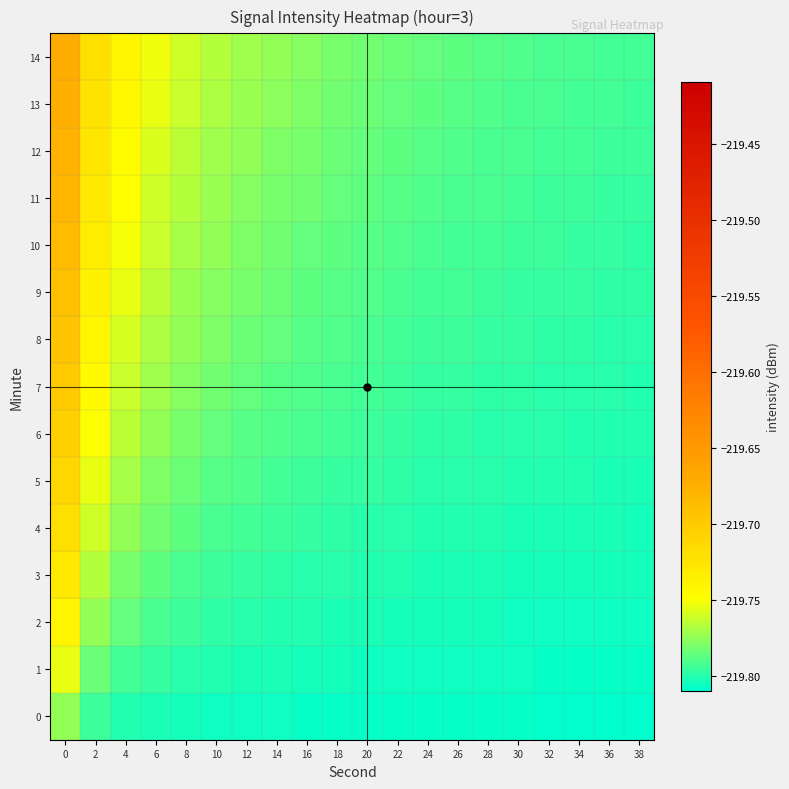

Reading left to right, list all the values displayed in this chart.

0: 0=-219.8	2=-219.8	4=-219.8	6=-219.8	8=-219.8	10=-219.8	12=-219.8	14=-219.8	16=-219.8	18=-219.8	20=-219.8	22=-219.8	24=-219.8	26=-219.8	28=-219.8	30=-219.8	32=-219.8	34=-219.8	36=-219.8	38=-219.8
1: 0=-219.8	2=-219.8	4=-219.8	6=-219.8	8=-219.8	10=-219.8	12=-219.8	14=-219.8	16=-219.8	18=-219.8	20=-219.8	22=-219.8	24=-219.8	26=-219.8	28=-219.8	30=-219.8	32=-219.8	34=-219.8	36=-219.8	38=-219.8
2: 0=-219.7	2=-219.8	4=-219.8	6=-219.8	8=-219.8	10=-219.8	12=-219.8	14=-219.8	16=-219.8	18=-219.8	20=-219.8	22=-219.8	24=-219.8	26=-219.8	28=-219.8	30=-219.8	32=-219.8	34=-219.8	36=-219.8	38=-219.8
3: 0=-219.7	2=-219.8	4=-219.8	6=-219.8	8=-219.8	10=-219.8	12=-219.8	14=-219.8	16=-219.8	18=-219.8	20=-219.8	22=-219.8	24=-219.8	26=-219.8	28=-219.8	30=-219.8	32=-219.8	34=-219.8	36=-219.8	38=-219.8
4: 0=-219.7	2=-219.8	4=-219.8	6=-219.8	8=-219.8	10=-219.8	12=-219.8	14=-219.8	16=-219.8	18=-219.8	20=-219.8	22=-219.8	24=-219.8	26=-219.8	28=-219.8	30=-219.8	32=-219.8	34=-219.8	36=-219.8	38=-219.8
5: 0=-219.7	2=-219.8	4=-219.8	6=-219.8	8=-219.8	10=-219.8	12=-219.8	14=-219.8	16=-219.8	18=-219.8	20=-219.8	22=-219.8	24=-219.8	26=-219.8	28=-219.8	30=-219.8	32=-219.8	34=-219.8	36=-219.8	38=-219.8
6: 0=-219.7	2=-219.7	4=-219.8	6=-219.8	8=-219.8	10=-219.8	12=-219.8	14=-219.8	16=-219.8	18=-219.8	20=-219.8	22=-219.8	24=-219.8	26=-219.8	28=-219.8	30=-219.8	32=-219.8	34=-219.8	36=-219.8	38=-219.8
7: 0=-219.7	2=-219.7	4=-219.8	6=-219.8	8=-219.8	10=-219.8	12=-219.8	14=-219.8	16=-219.8	18=-219.8	20=-219.8	22=-219.8	24=-219.8	26=-219.8	28=-219.8	30=-219.8	32=-219.8	34=-219.8	36=-219.8	38=-219.8
8: 0=-219.7	2=-219.7	4=-219.8	6=-219.8	8=-219.8	10=-219.8	12=-219.8	14=-219.8	16=-219.8	18=-219.8	20=-219.8	22=-219.8	24=-219.8	26=-219.8	28=-219.8	30=-219.8	32=-219.8	34=-219.8	36=-219.8	38=-219.8
9: 0=-219.7	2=-219.7	4=-219.8	6=-219.8	8=-219.8	10=-219.8	12=-219.8	14=-219.8	16=-219.8	18=-219.8	20=-219.8	22=-219.8	24=-219.8	26=-219.8	28=-219.8	30=-219.8	32=-219.8	34=-219.8	36=-219.8	38=-219.8
10: 0=-219.7	2=-219.7	4=-219.8	6=-219.8	8=-219.8	10=-219.8	12=-219.8	14=-219.8	16=-219.8	18=-219.8	20=-219.8	22=-219.8	24=-219.8	26=-219.8	28=-219.8	30=-219.8	32=-219.8	34=-219.8	36=-219.8	38=-219.8
11: 0=-219.7	2=-219.7	4=-219.7	6=-219.8	8=-219.8	10=-219.8	12=-219.8	14=-219.8	16=-219.8	18=-219.8	20=-219.8	22=-219.8	24=-219.8	26=-219.8	28=-219.8	30=-219.8	32=-219.8	34=-219.8	36=-219.8	38=-219.8
12: 0=-219.7	2=-219.7	4=-219.7	6=-219.8	8=-219.8	10=-219.8	12=-219.8	14=-219.8	16=-219.8	18=-219.8	20=-219.8	22=-219.8	24=-219.8	26=-219.8	28=-219.8	30=-219.8	32=-219.8	34=-219.8	36=-219.8	38=-219.8
13: 0=-219.7	2=-219.7	4=-219.7	6=-219.8	8=-219.8	10=-219.8	12=-219.8	14=-219.8	16=-219.8	18=-219.8	20=-219.8	22=-219.8	24=-219.8	26=-219.8	28=-219.8	30=-219.8	32=-219.8	34=-219.8	36=-219.8	38=-219.8
14: 0=-219.7	2=-219.7	4=-219.7	6=-219.8	8=-219.8	10=-219.8	12=-219.8	14=-219.8	16=-219.8	18=-219.8	20=-219.8	22=-219.8	24=-219.8	26=-219.8	28=-219.8	30=-219.8	32=-219.8	34=-219.8	36=-219.8	38=-219.8